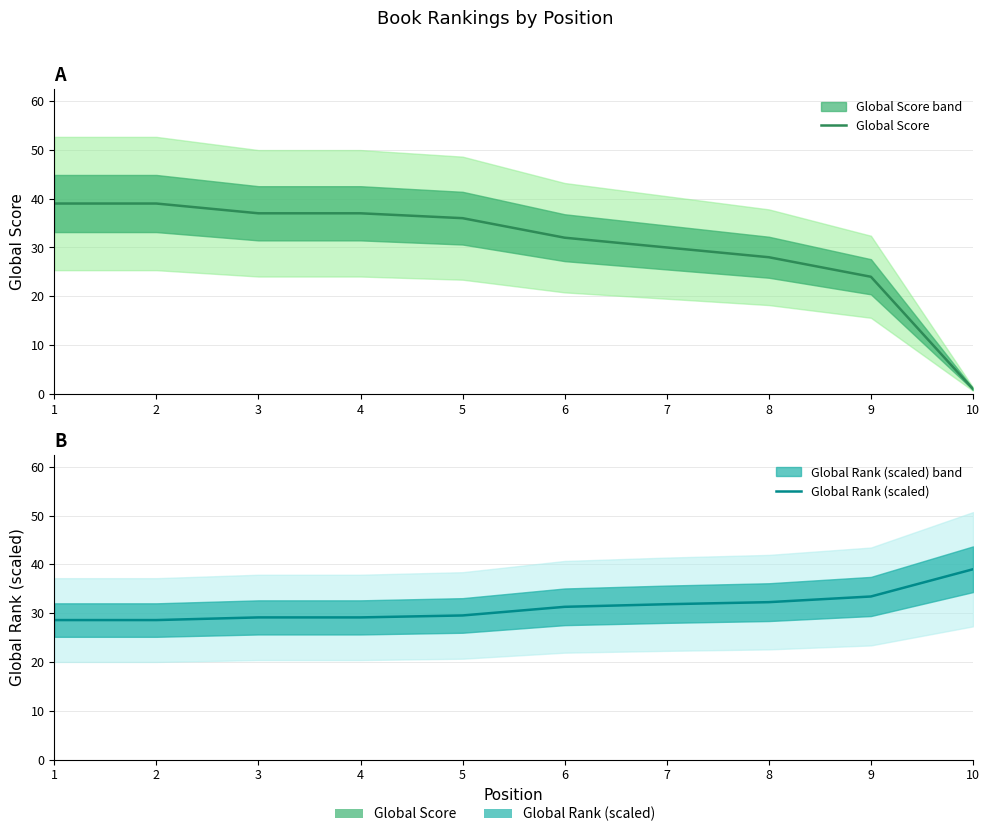

What is the highest value of the Global Score series?

39.0